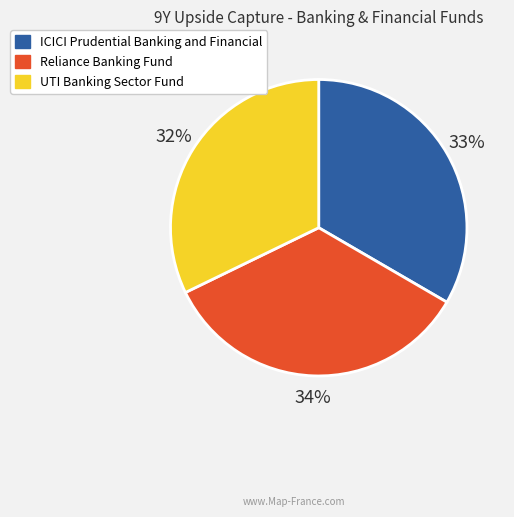

Is it true that ICICI Prudential Banking and Financial is 33% of the pie?

True